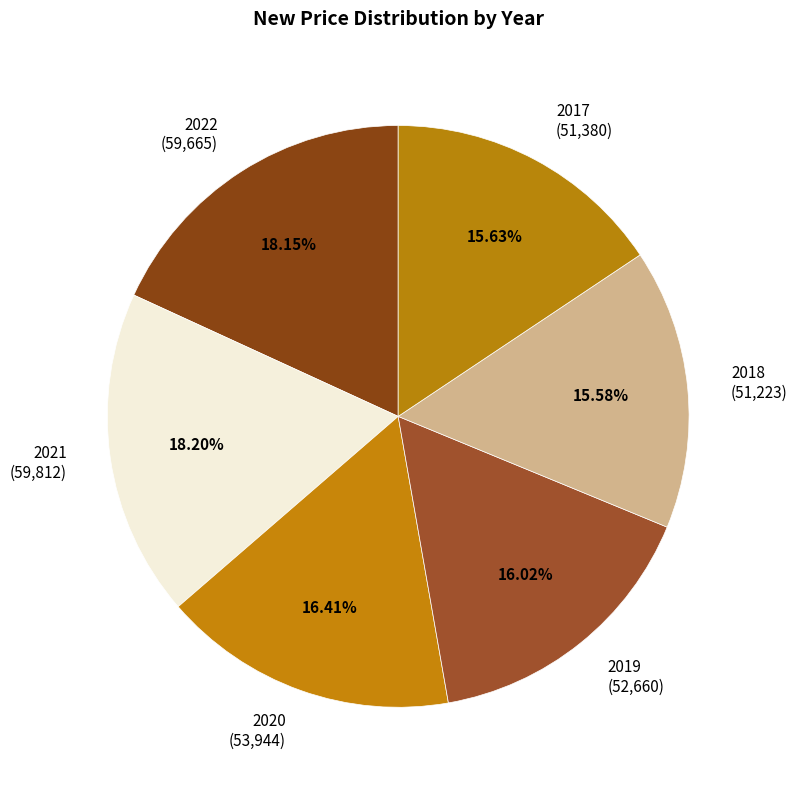

What percentage do 2020 and 2018 together represent?

32.0%